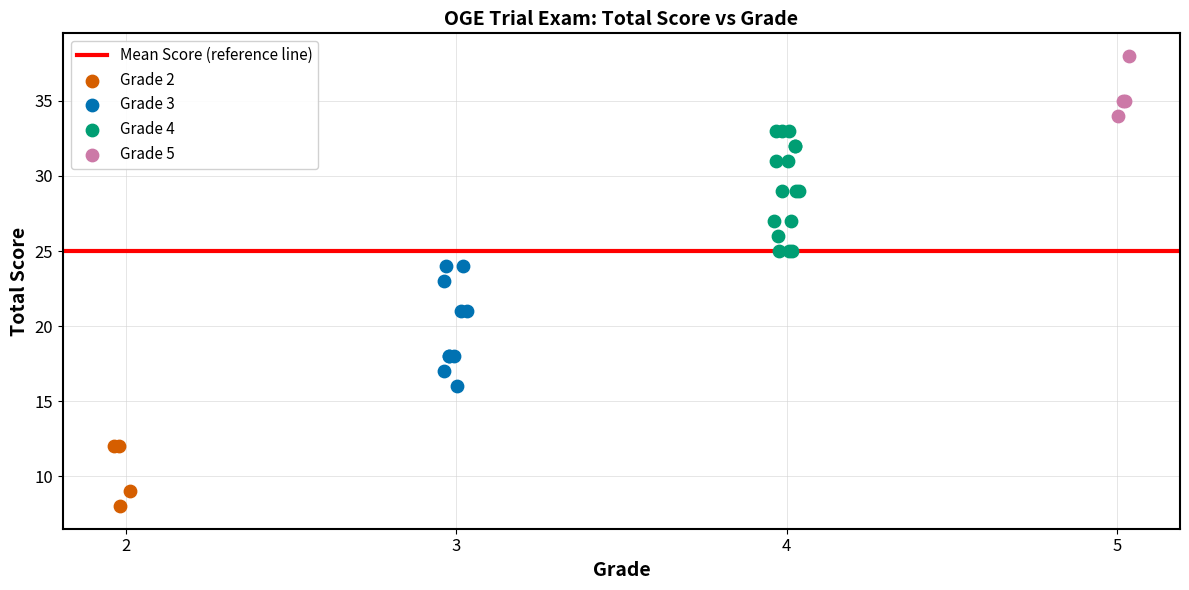

Which series contains the lowest Y value?

Grade 2